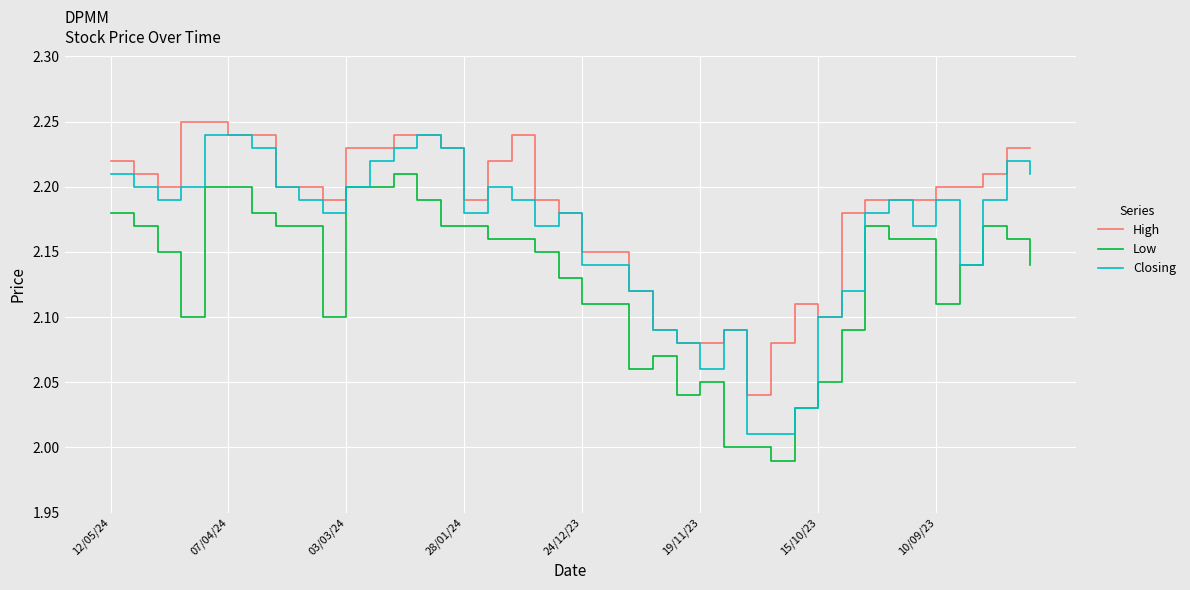

Rank the series by their average value, from highest to lowest.

High, Closing, Low